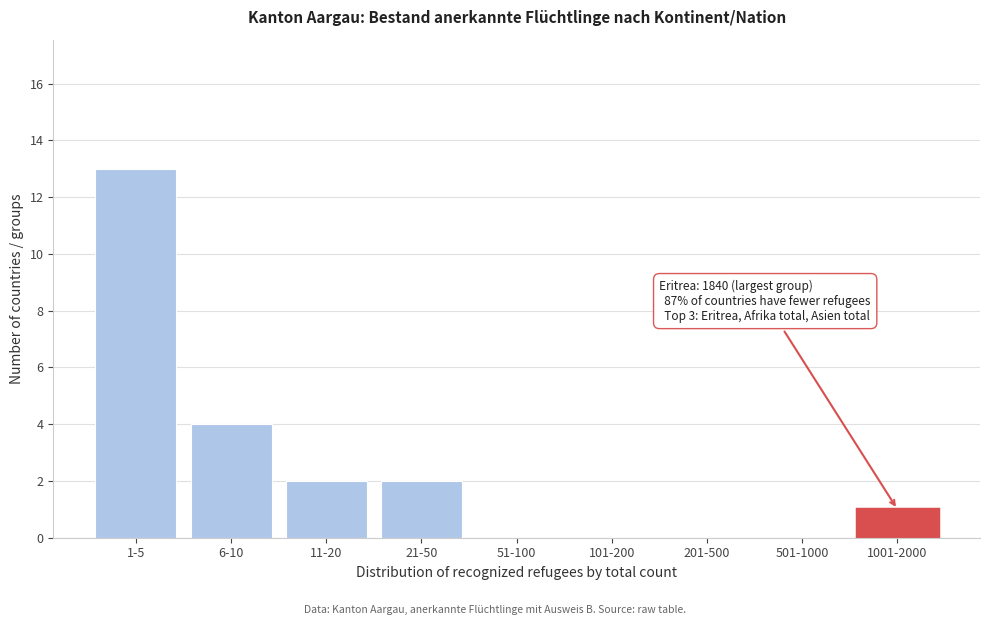

Reading right to left, extract all data points from this chart.

1001-2000=1	501-1000=0	201-500=0	101-200=0	51-100=0	21-50=2	11-20=2	6-10=4	1-5=13